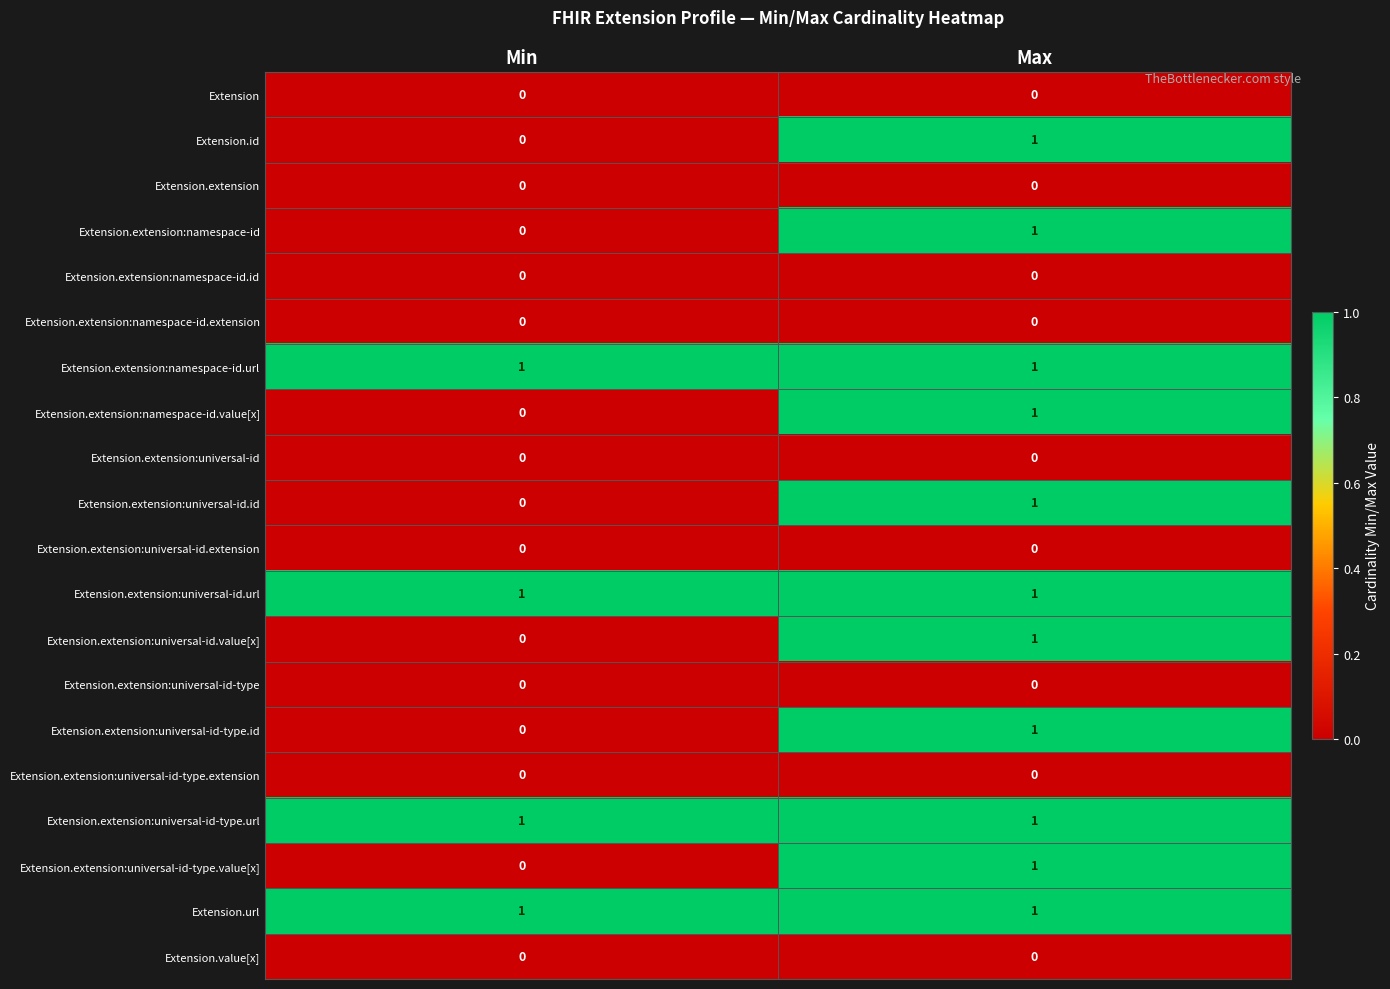

True or false: Extension.extension:universal-id-type.id has a value of 2 at Max.

False